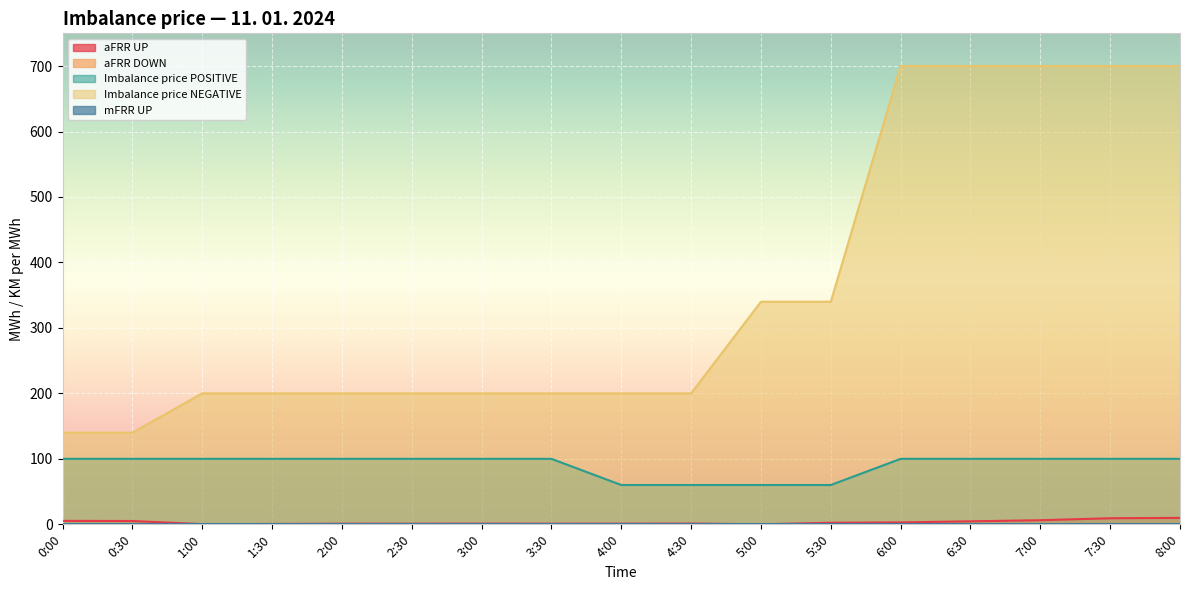

What is the label of the 2nd point from the right?

7:30